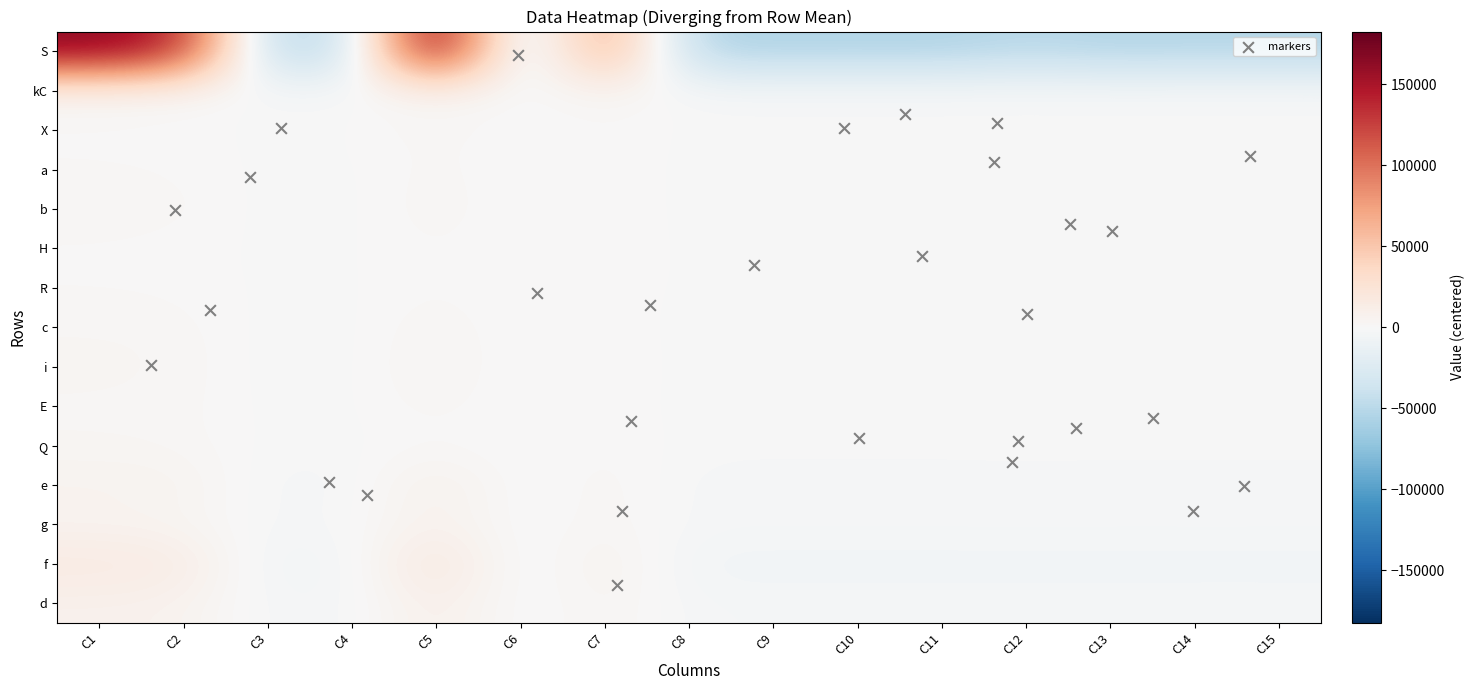

At which category is the sum across all series the highest?

C5